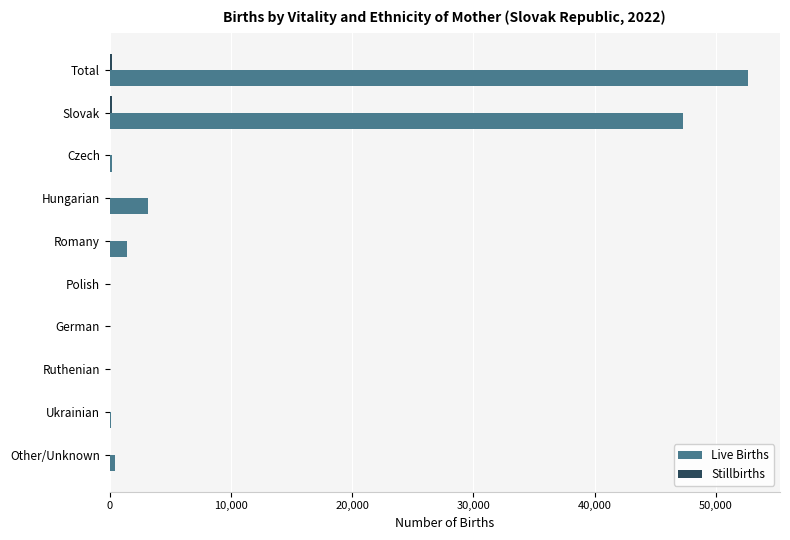

What is the maximum value shown in the chart?

52668